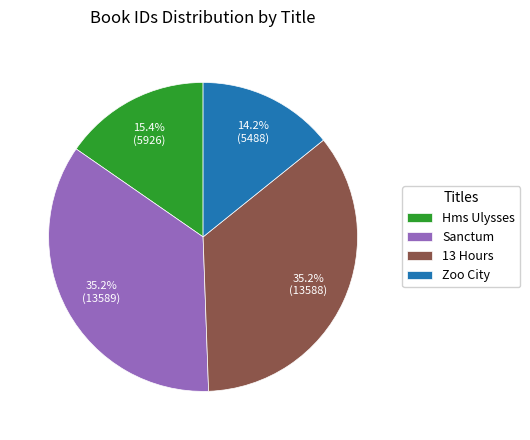

Do 13 Hours and Hms Ulysses together represent more than half of the pie?

Yes